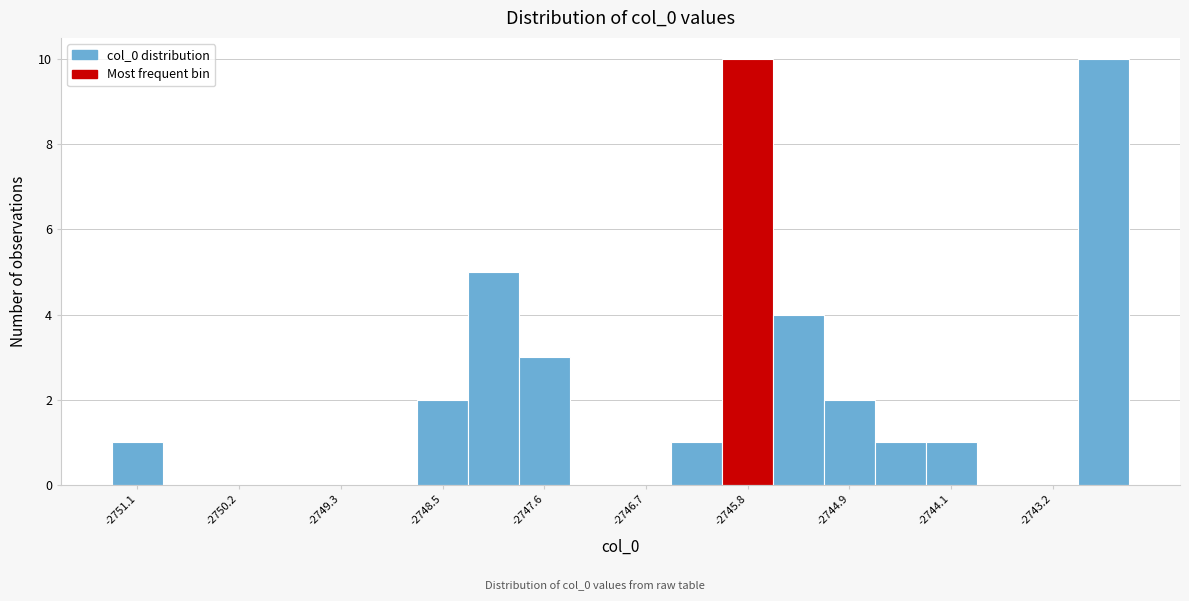

How tall is the bar that spans -2746.5 to -2746.0 on the x-axis? Neither the bar edges nor the heights are printed on the chart, so give them approximately, as read against the axes.

1